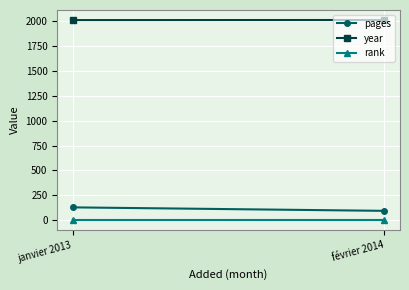

True or false: year has a value of 1059 at février 2014.

False